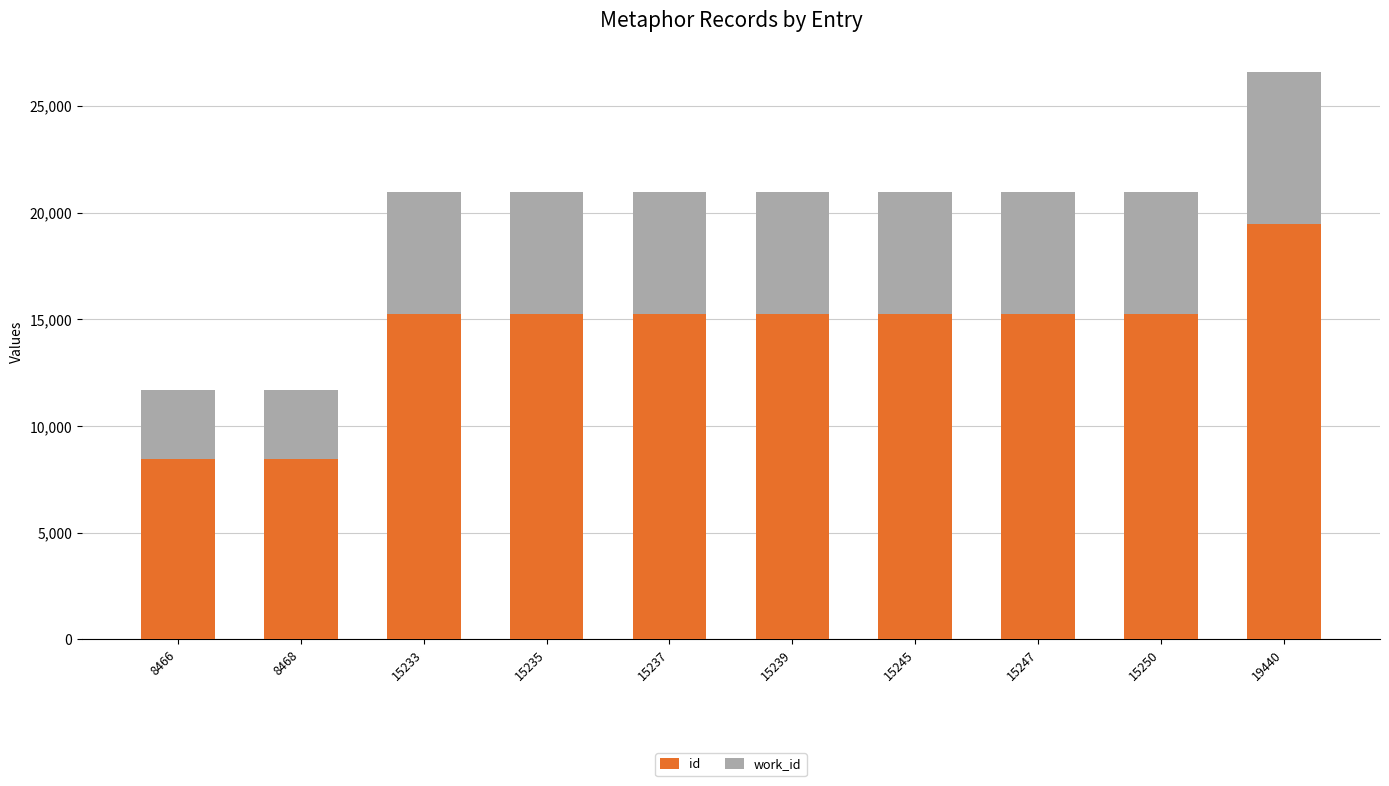

Are the bars grouped side by side (vs. stacked)?

No